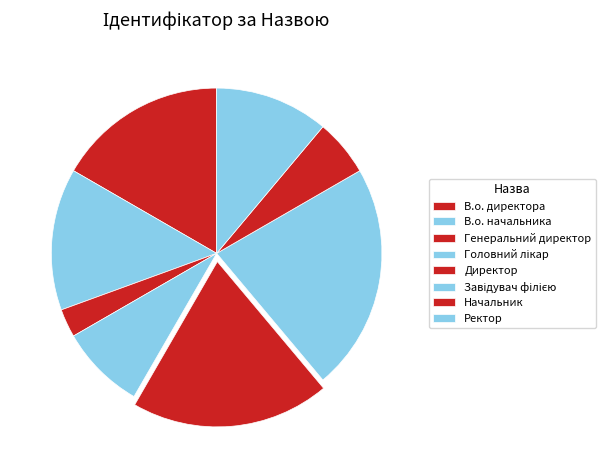

Approximately how many times larger is the value at Генеральний директор compared to Головний лікар?

0.3